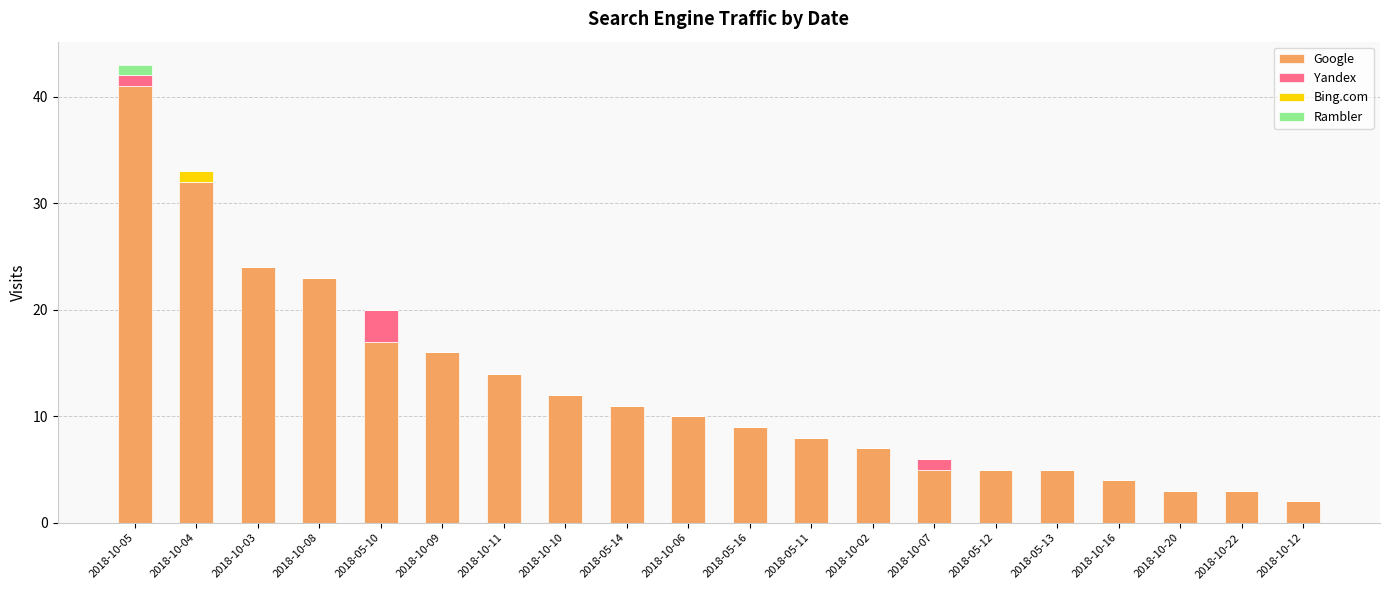

True or false: Google has a value of 14 at 2018-10-11.

True